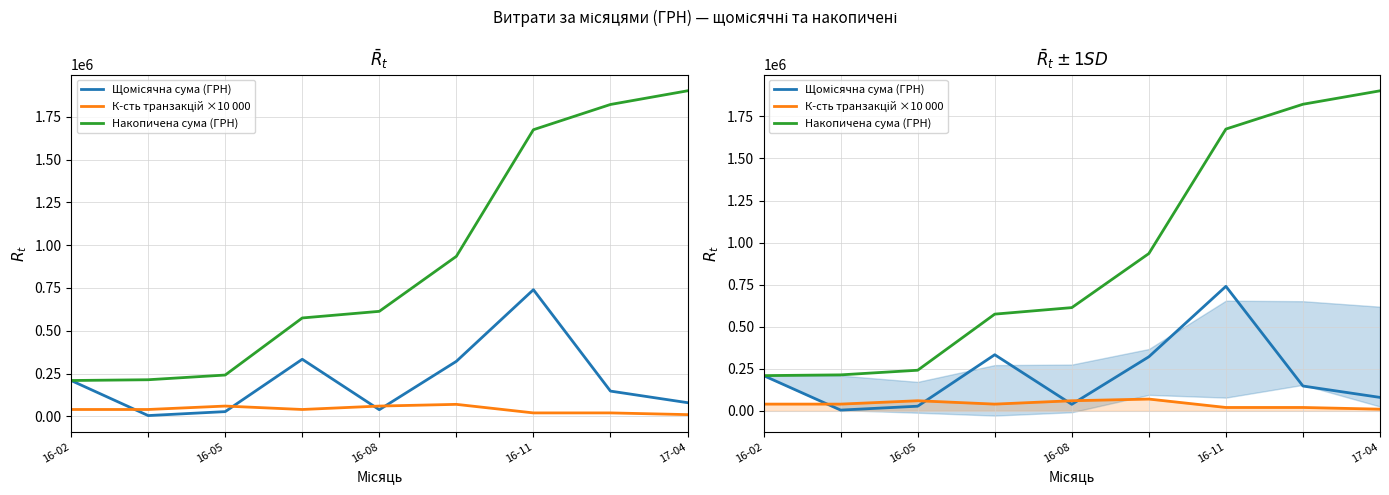

Which has a higher value, 16-05 or 16-11?

16-11